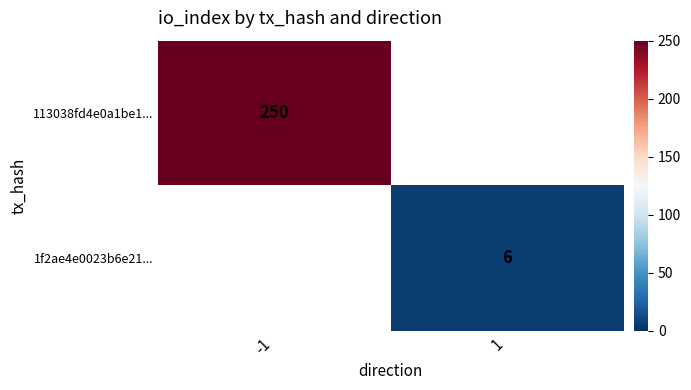

What is the greatest value displayed?

250.0